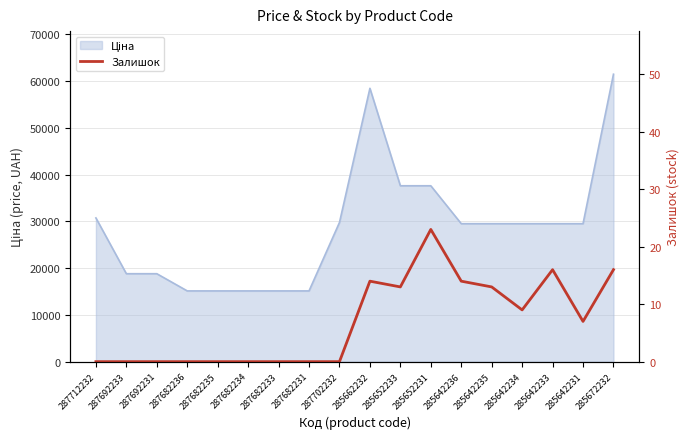

What is the label of the 18th point from the right?

287712232